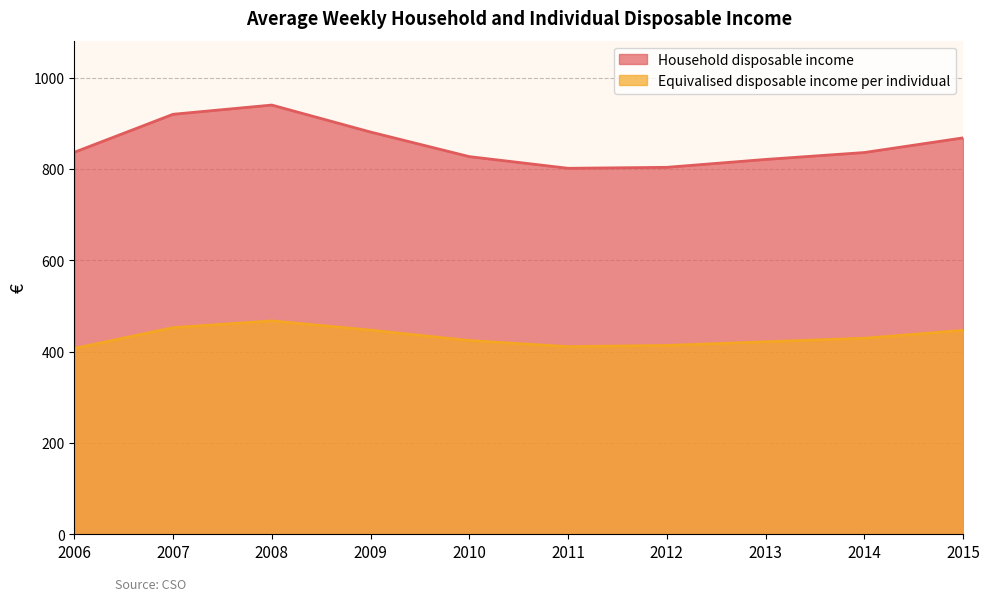

What is the difference between the maximum and minimum values in the Household disposable income series?

138.5